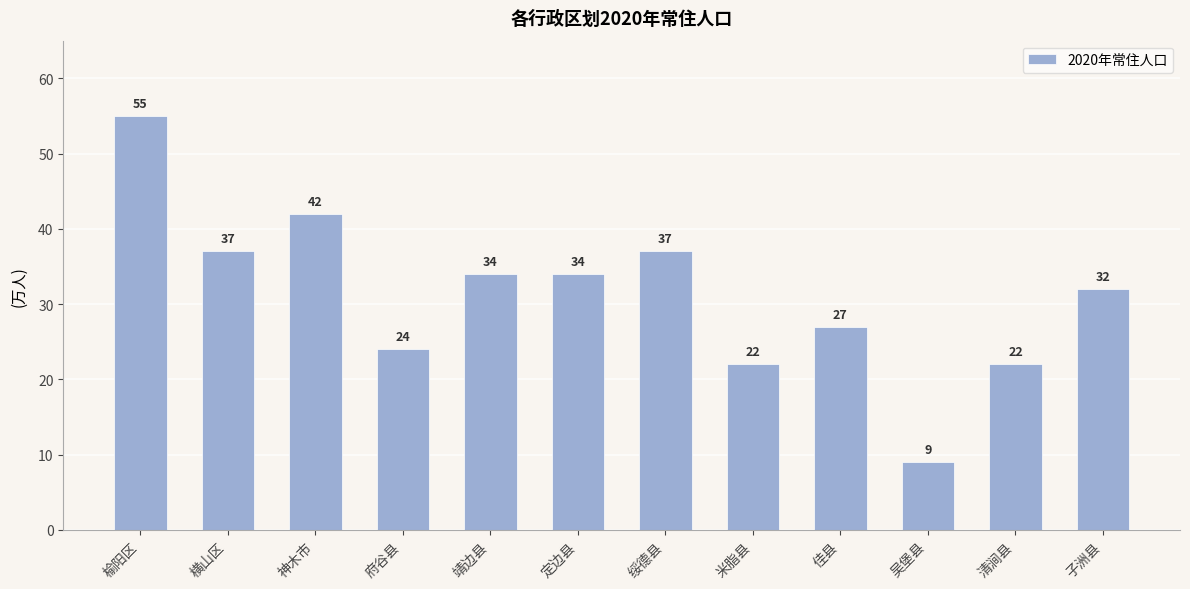

What is the change in value from 靖边县 to 米脂县?

-12